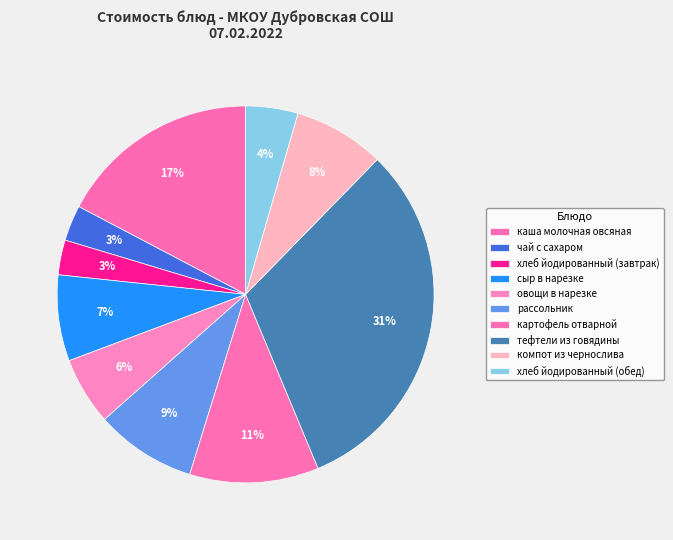

To the nearest percent, what is the difference between the largest and smallest slice percentages?

28%